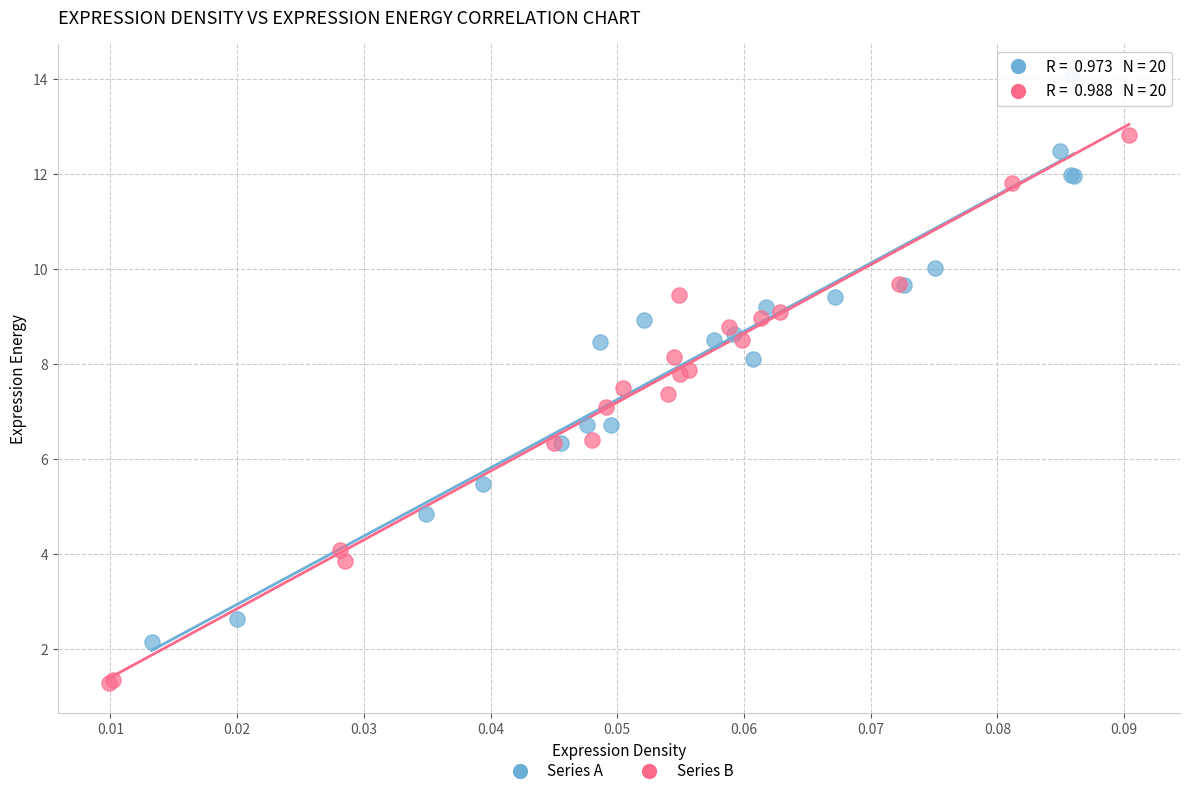

Which series reaches the maximum Y coordinate?

Series A